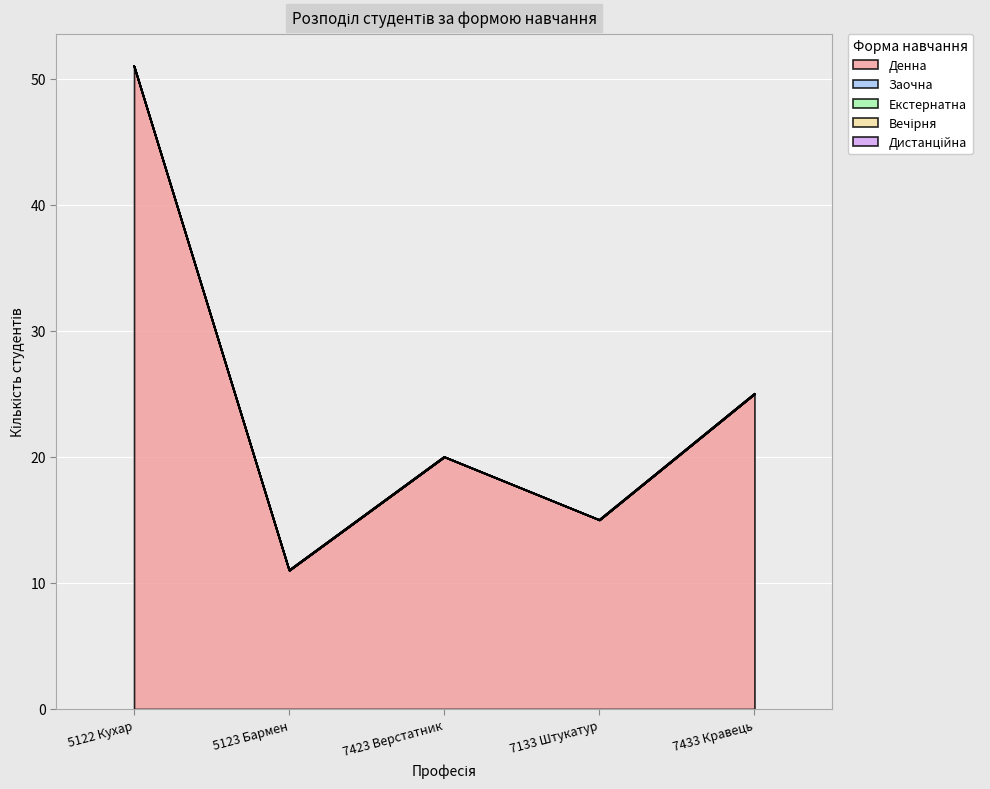

True or false: Денна has more than 0 interior local peaks.

True